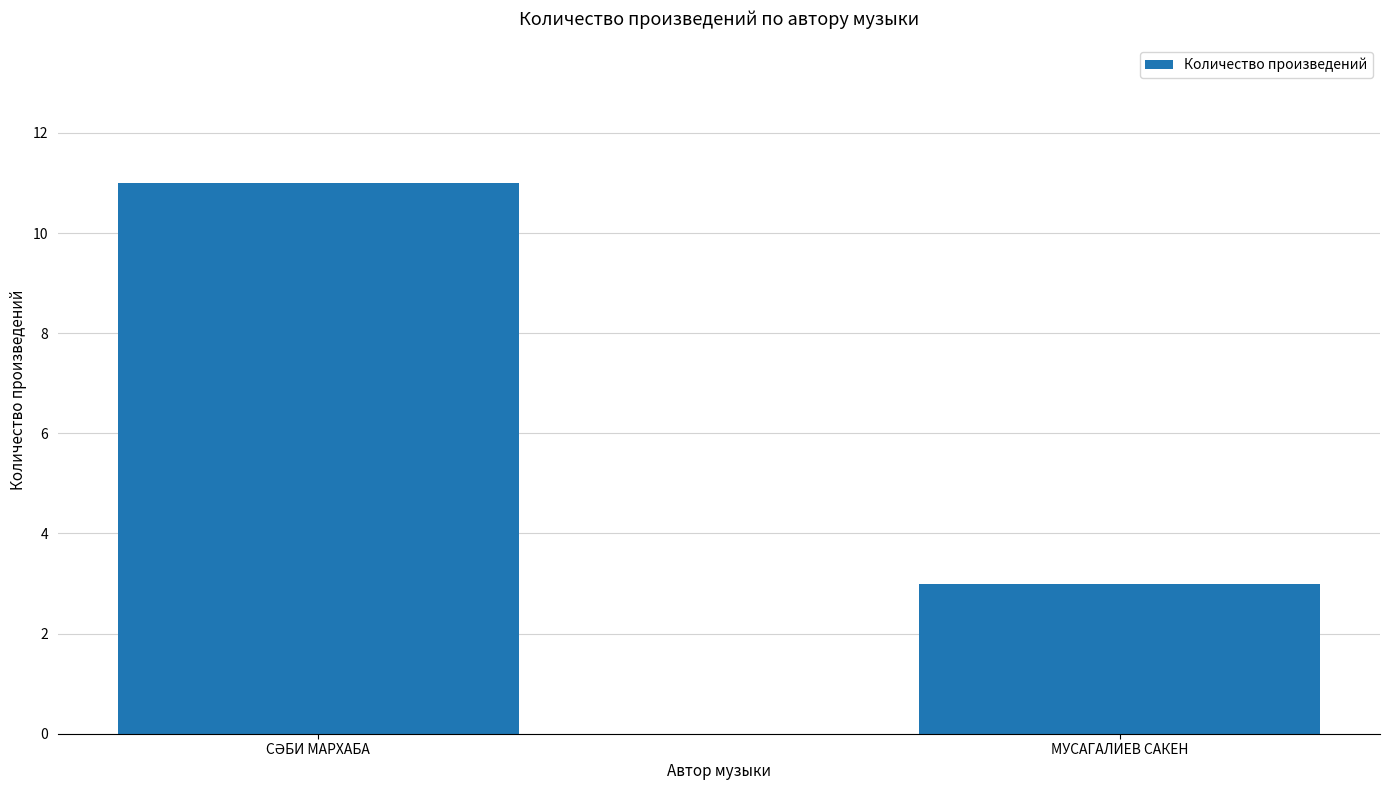

What is the smallest value displayed?

3